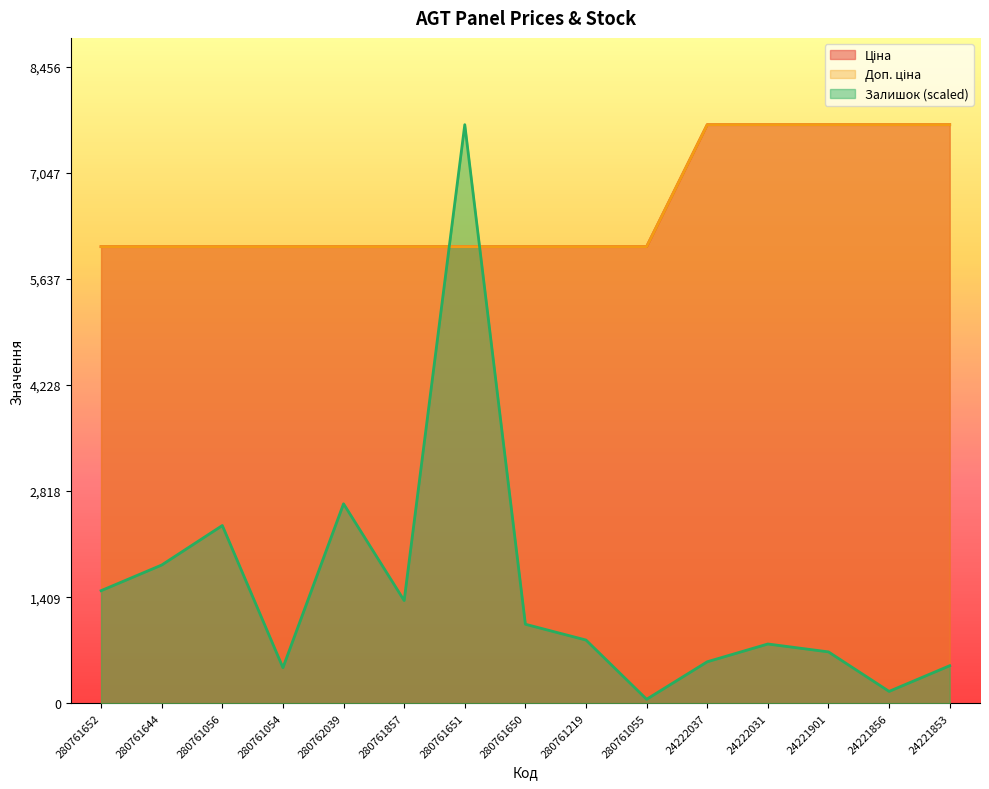

Does the chart display data point markers on the line(s)?

No